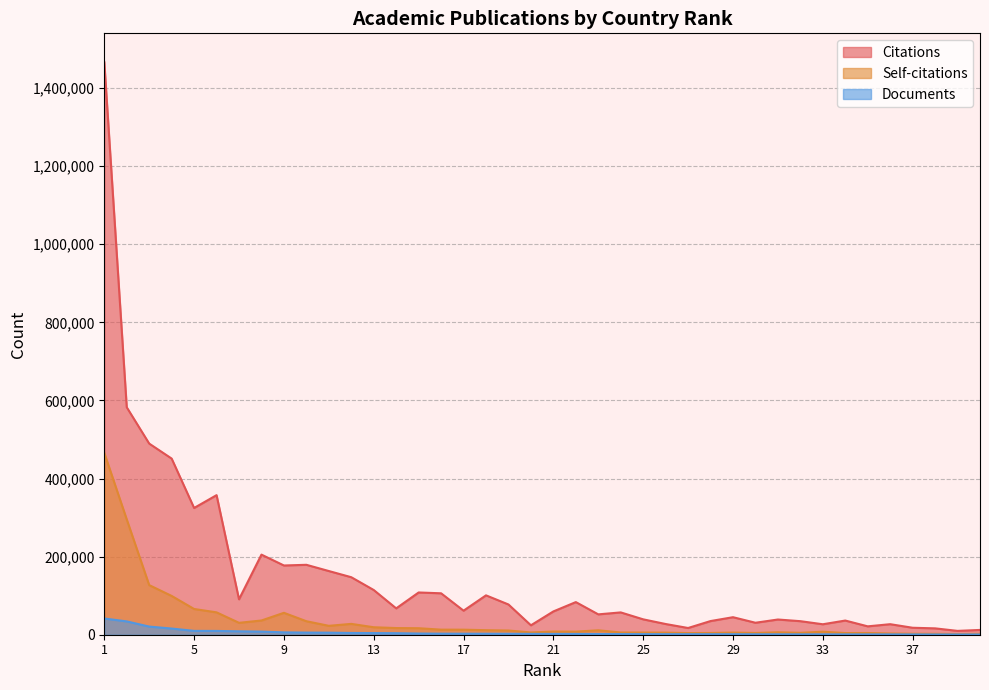

How many interior local peaks does the Citations series have?

11